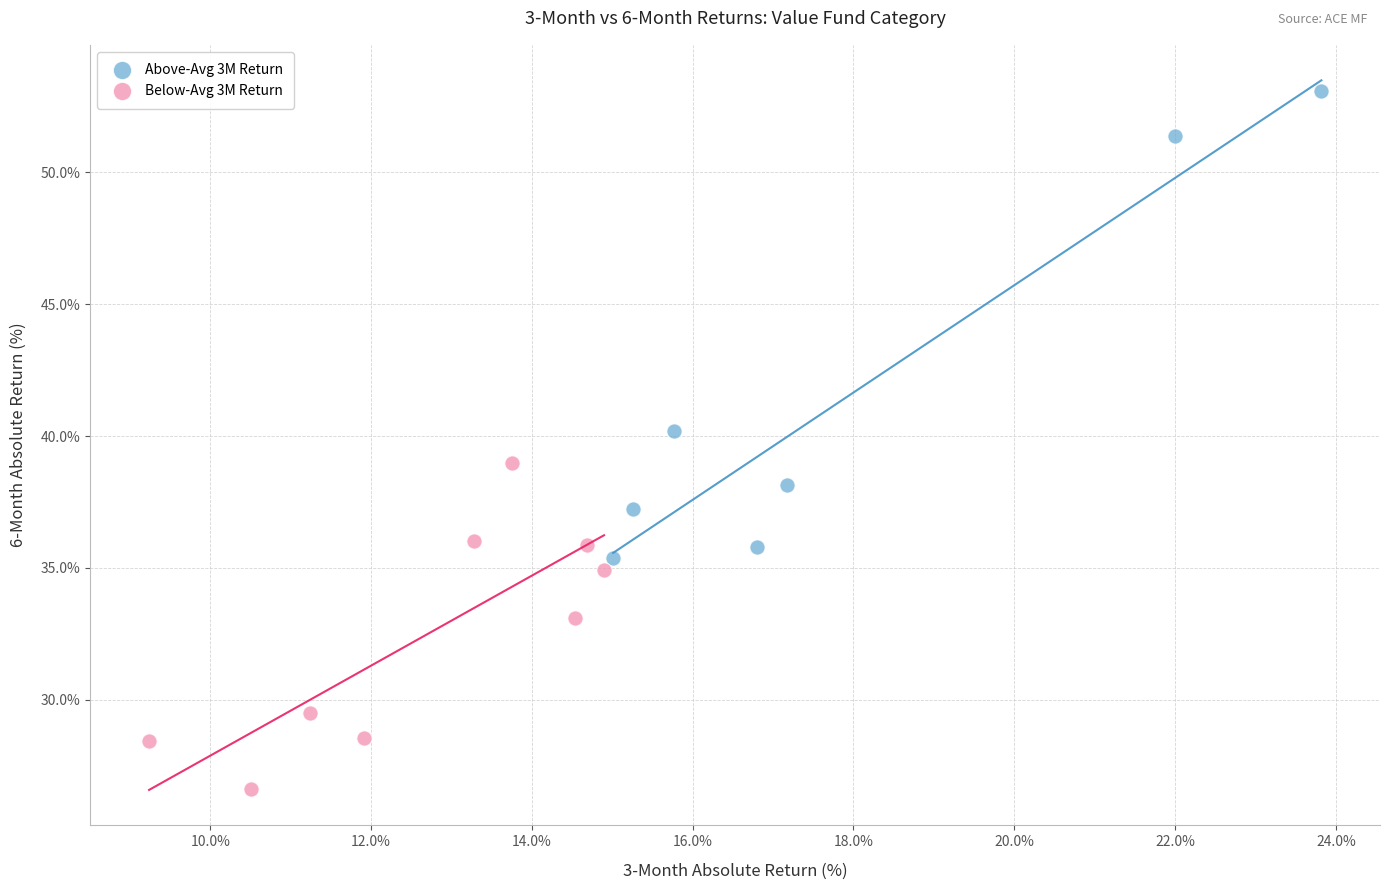

Which series has the largest Y range (max minus min)?

Above-Avg 3M Return